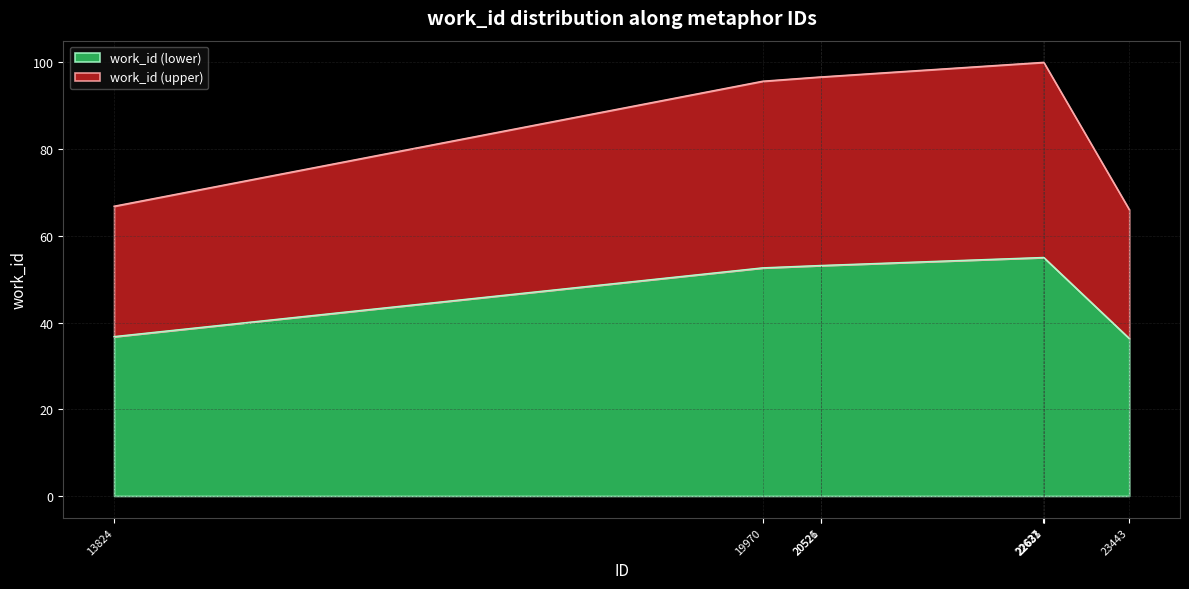

Rank the categories by value from highest to lowest.

22627, 22631, 22633, 20521, 20526, 19970, 13824, 23443